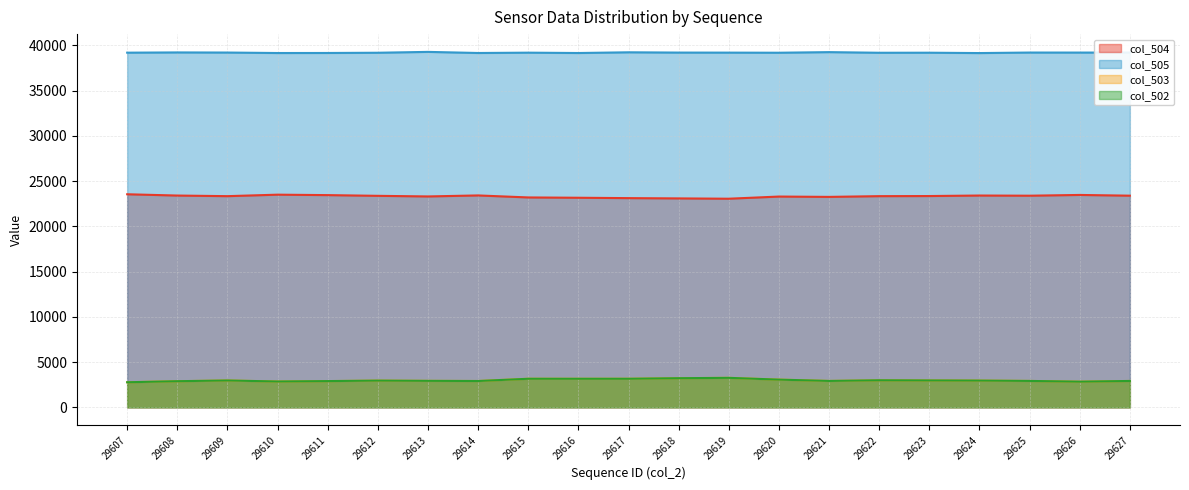

True or false: col_505 and col_503 cross at least once.

False